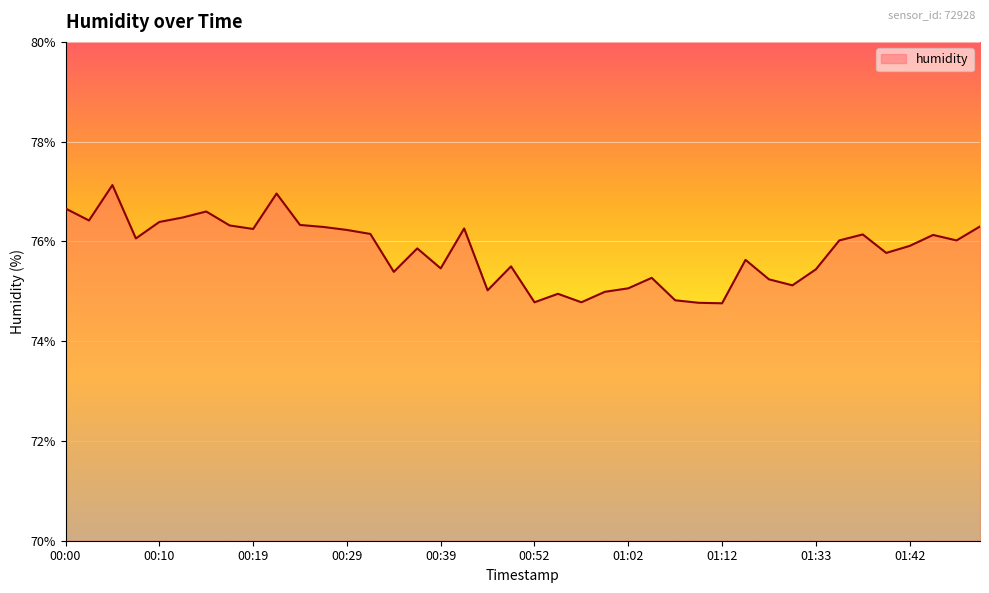

What position from the left is 00:22?

10